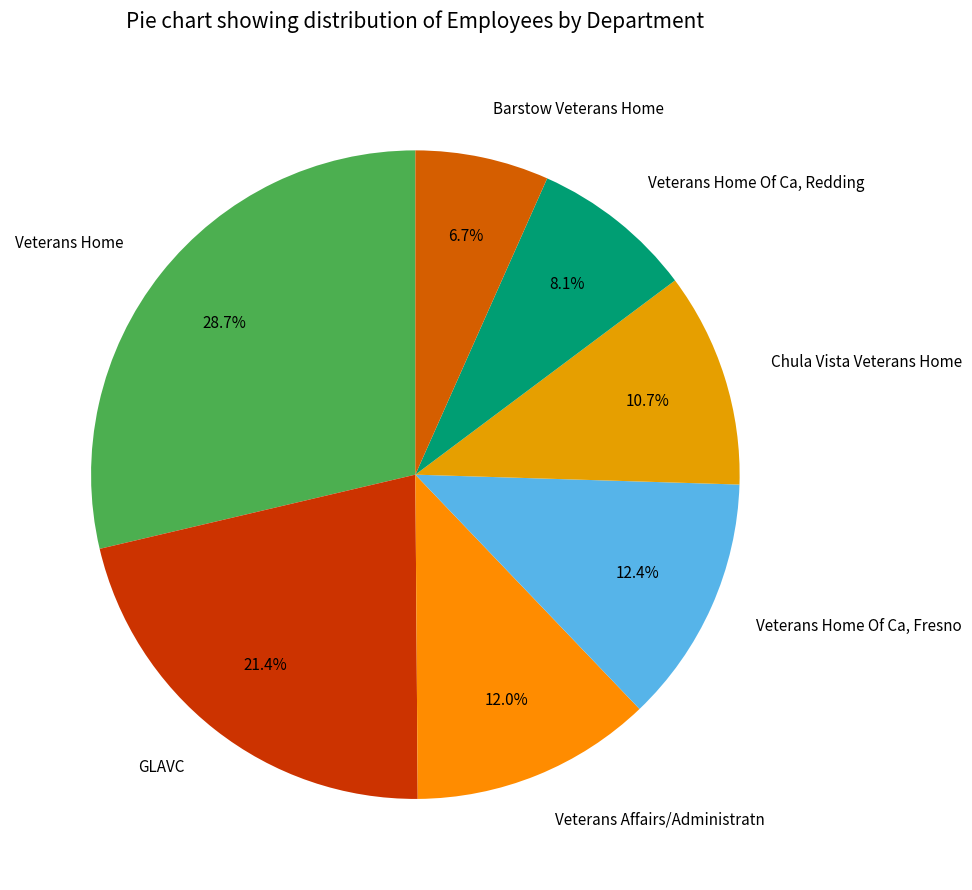

What percentage is NOT represented by GLAVC?

78.6%